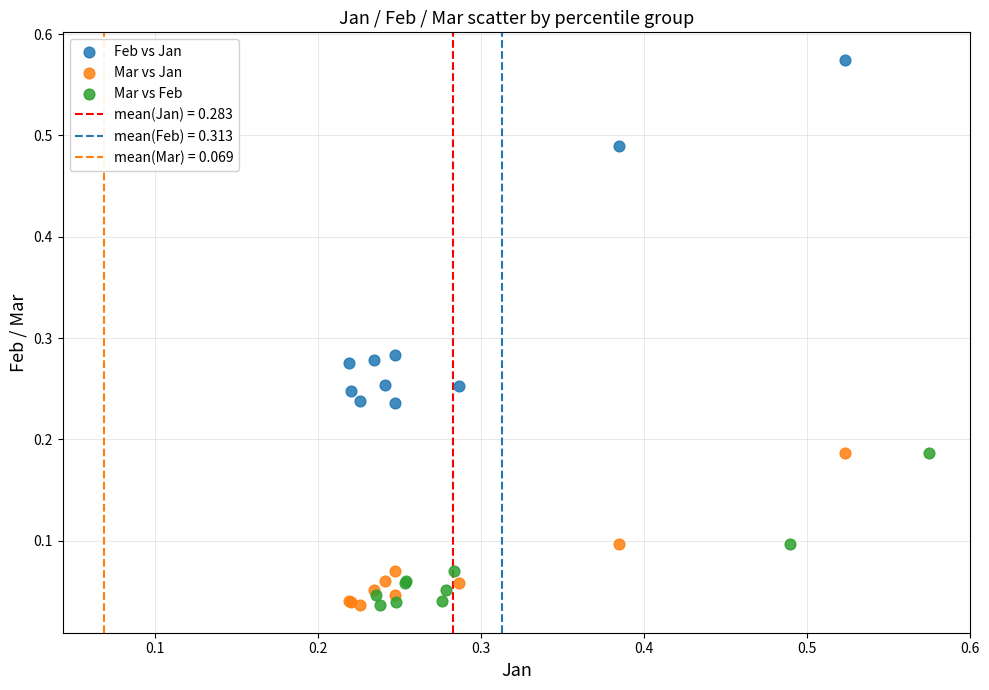

Which series contains the highest Y value?

Feb vs Jan